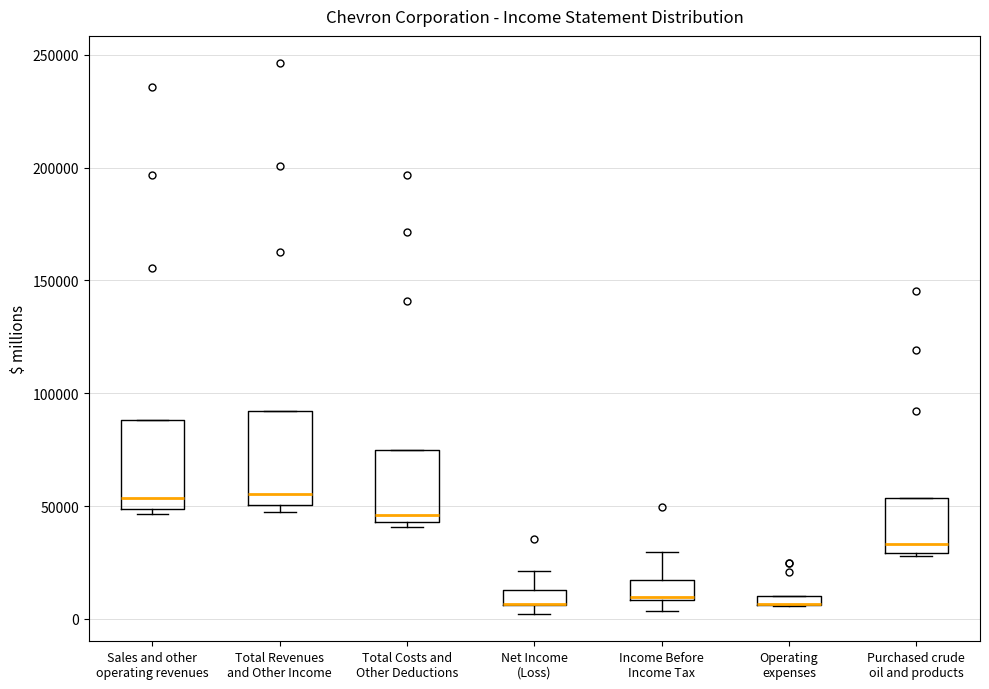

Where is the upper edge of the box for Purchased crude oil and products on the y-axis? The values are not printed on the chart, so give them approximately, as read against the axis.

55000